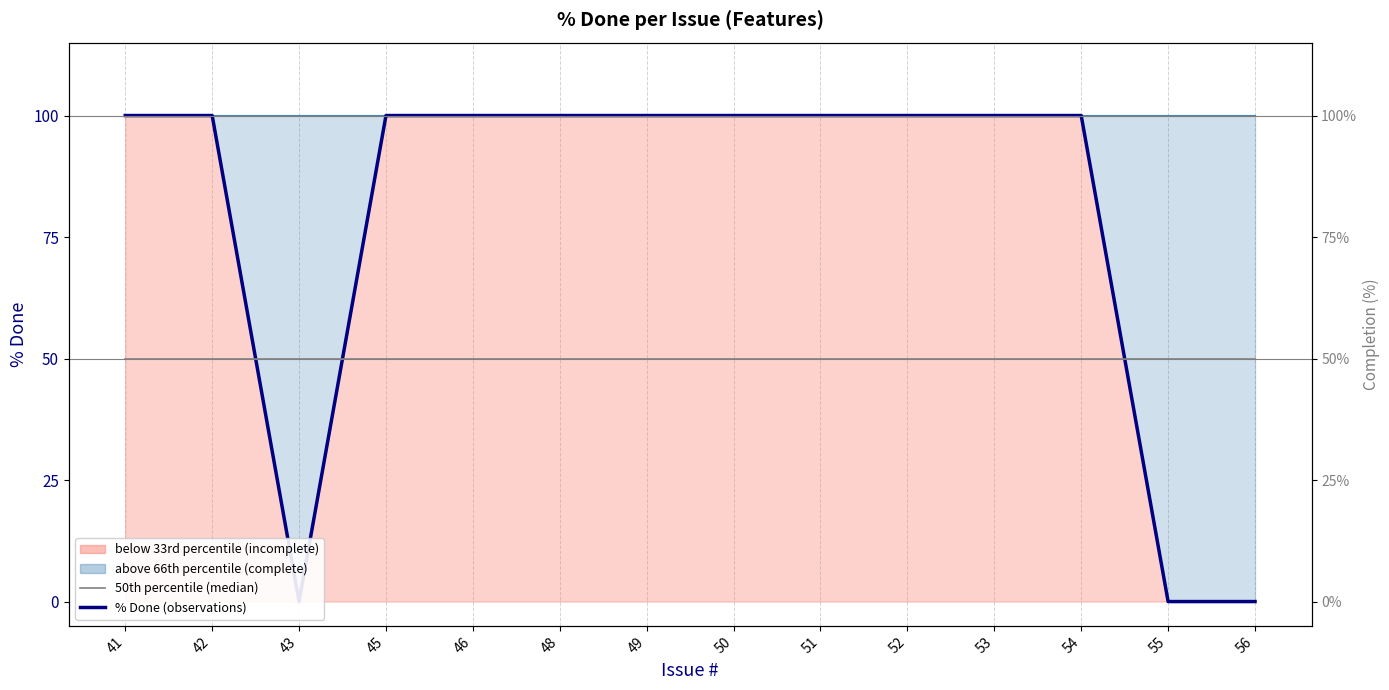

Reading right to left, extract all data points from this chart.

100th percentile (max): 100	100	100	100	100	100	100	100	100	100	100	100	100	100
% Done (observations): 0	0	100	100	100	100	100	100	100	100	100	0	100	100
50th percentile (median): 50	50	50	50	50	50	50	50	50	50	50	50	50	50